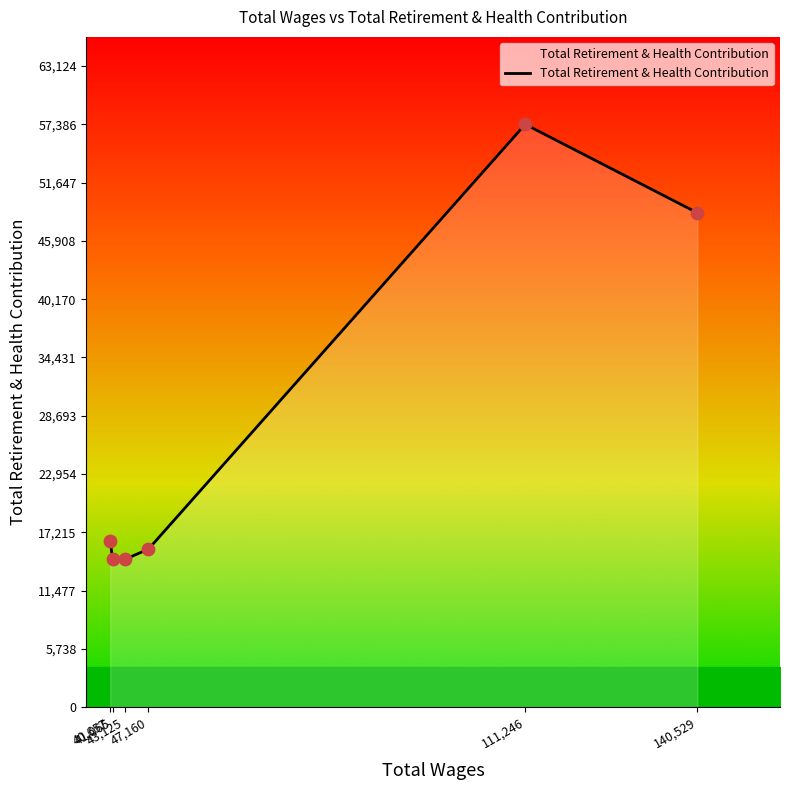

What is the change in value from 40,657 to 140,529?

+32276